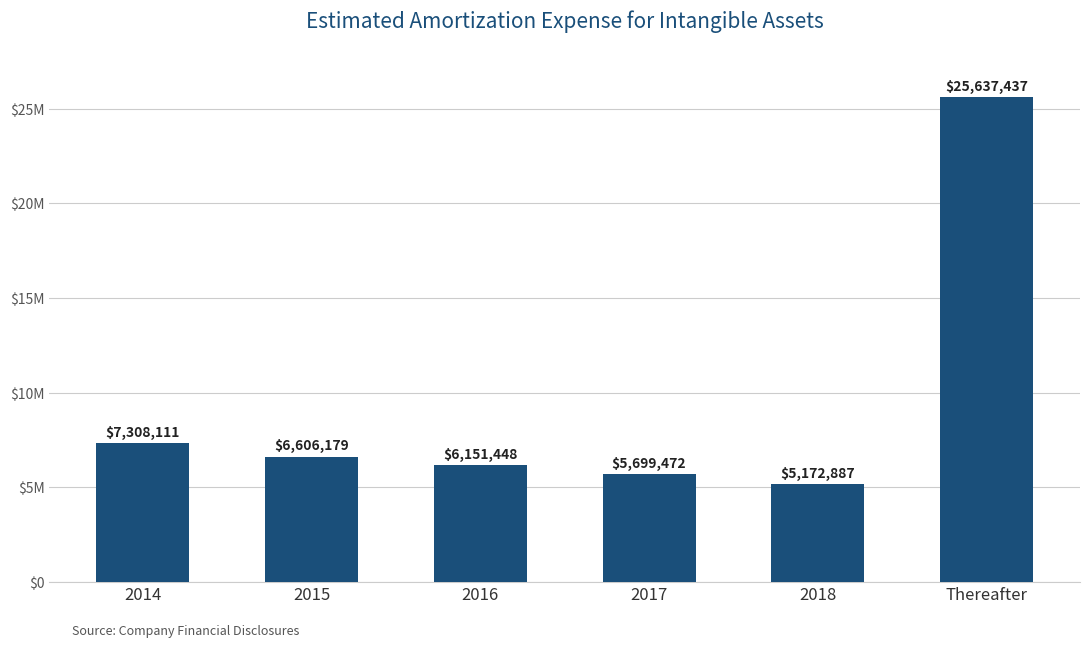

Rank the categories by value from lowest to highest.

2018, 2017, 2016, 2015, 2014, Thereafter